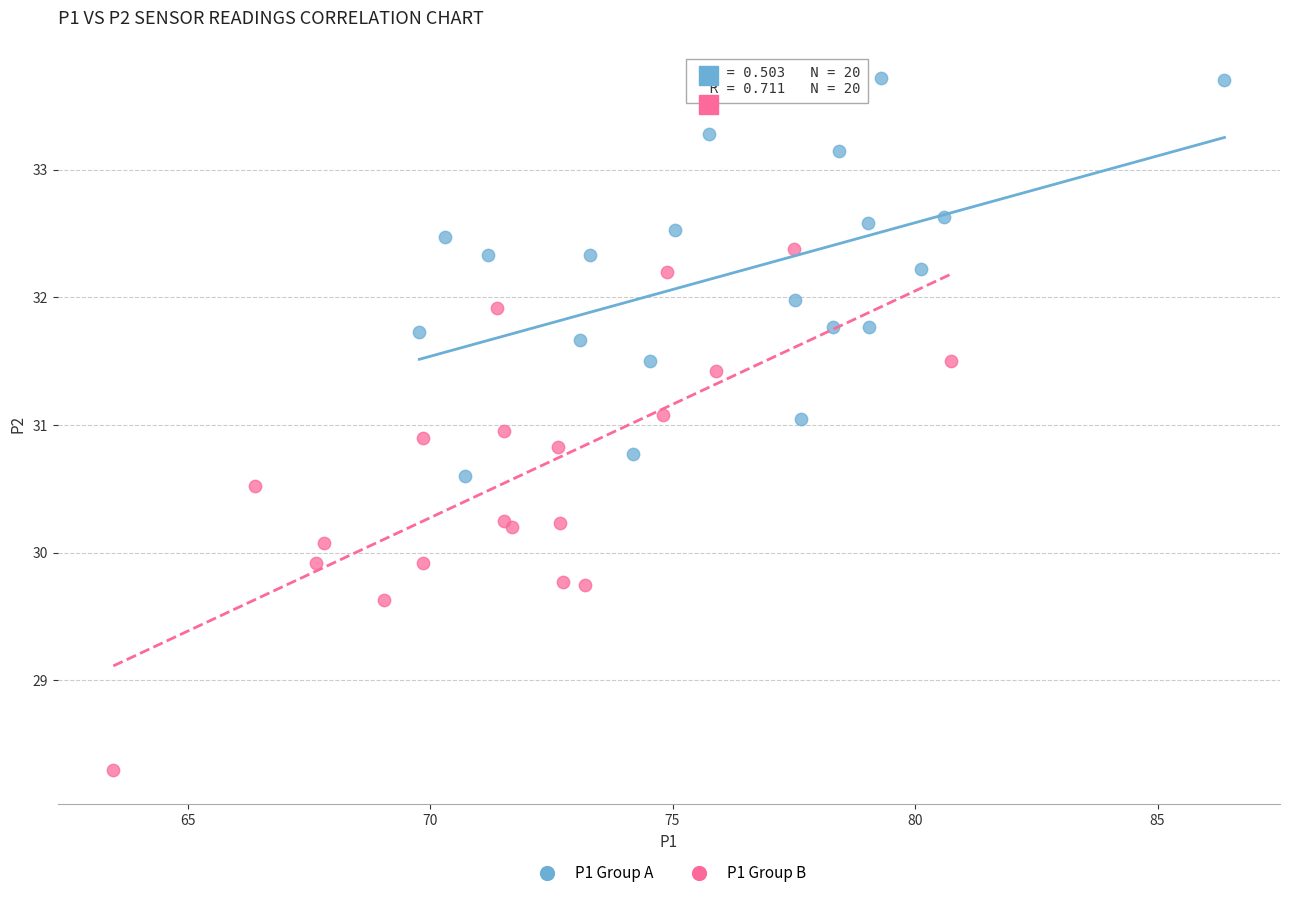

What are all the series names shown in the legend?

P1 Group A, P1 Group B